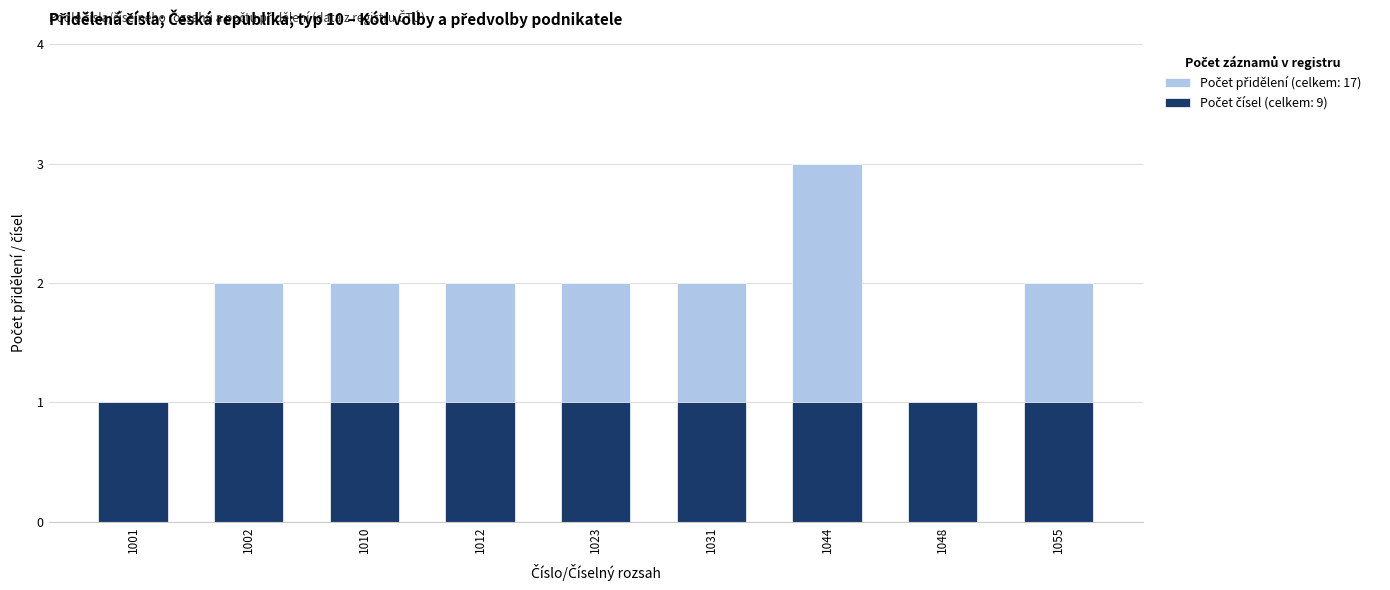

Is it true that Počet čísel equals 1 at 1055?

True